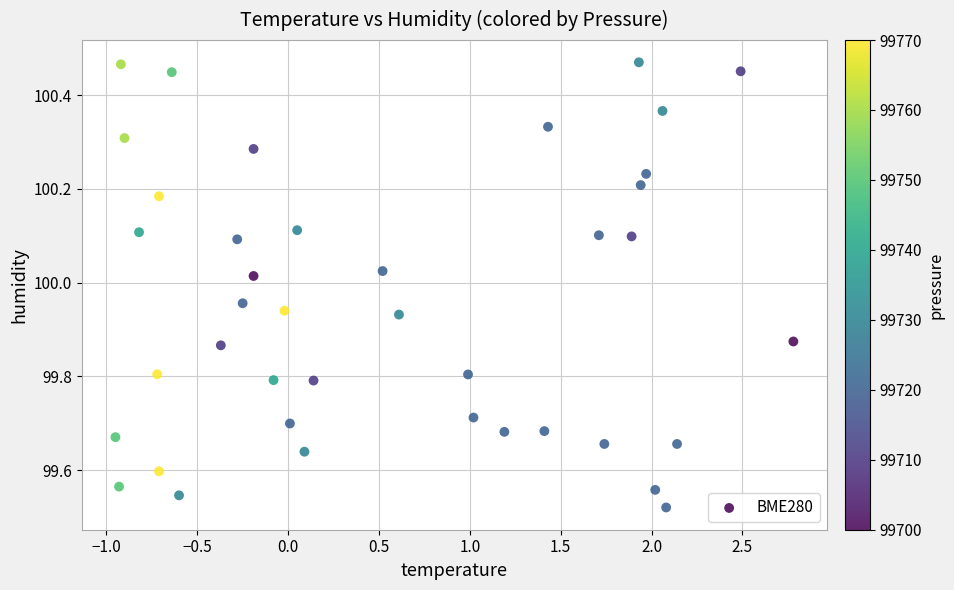

What is the range of X values (max minus min)?

3.7